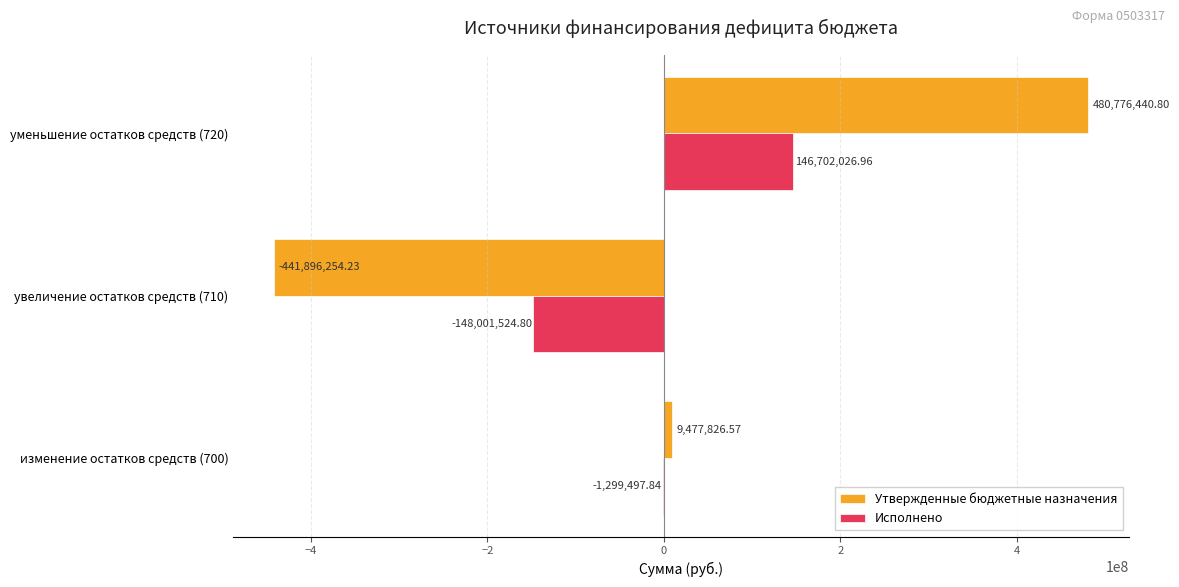

Which series has the largest total across all categories?

Утвержденные бюджетные назначения